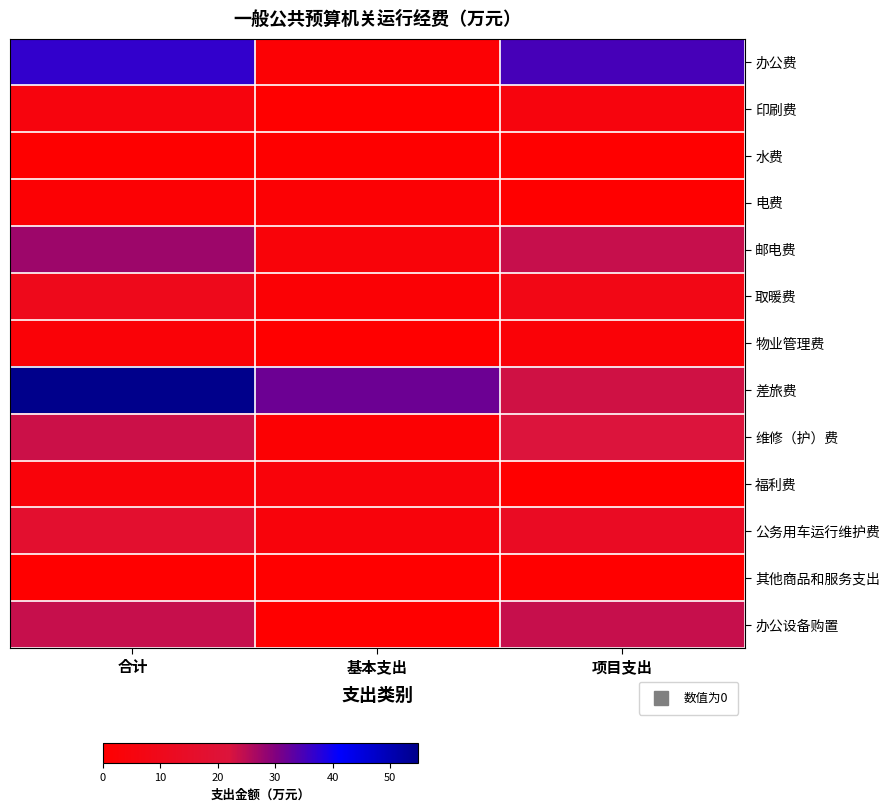

Reading left to right, transcribe all the data shown in this chart.

办公费: 合计=36.8	基本支出=1.8	项目支出=35.0
印刷费: 合计=5.0	基本支出=0.0	项目支出=5.0
水费: 合计=0.4	基本支出=0.4	项目支出=0.0
电费: 合计=1.9	基本支出=1.9	项目支出=0.0
邮电费: 合计=27.6	基本支出=3.6	项目支出=24.0
取暖费: 合计=10.2	基本支出=2.1	项目支出=8.1
物业管理费: 合计=3.0	基本支出=0.0	项目支出=3.0
差旅费: 合计=54.9	基本支出=31.9	项目支出=23.0
维修（护）费: 合计=23.4	基本支出=1.4	项目支出=22.0
福利费: 合计=3.7	基本支出=3.7	项目支出=0.0
公务用车运行维护费: 合计=17.4	基本支出=4.4	项目支出=13.0
其他商品和服务支出: 合计=0.1	基本支出=0.1	项目支出=0.0
办公设备购置: 合计=23.9	基本支出=0.0	项目支出=23.9